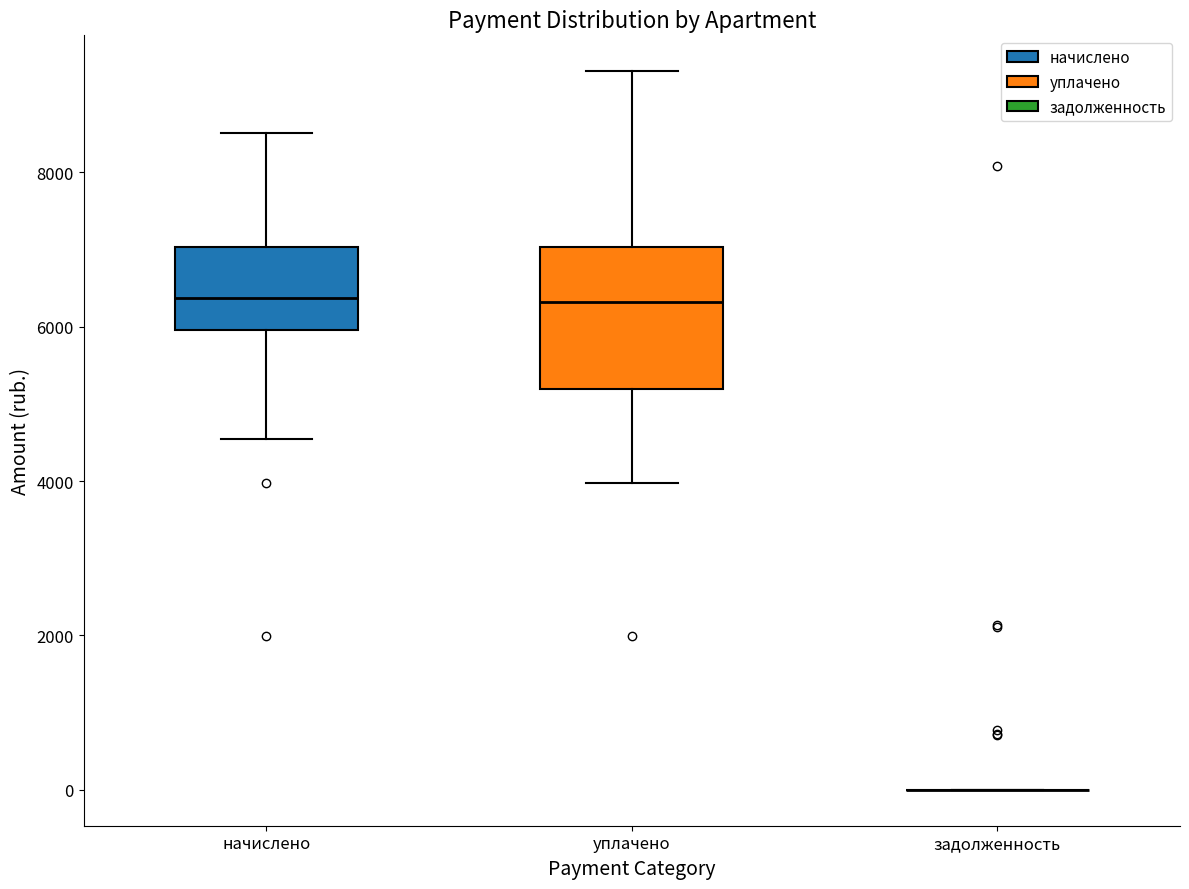

Comparing the boxes themselves (not the whiskers), which one is the tallest?

уплачено